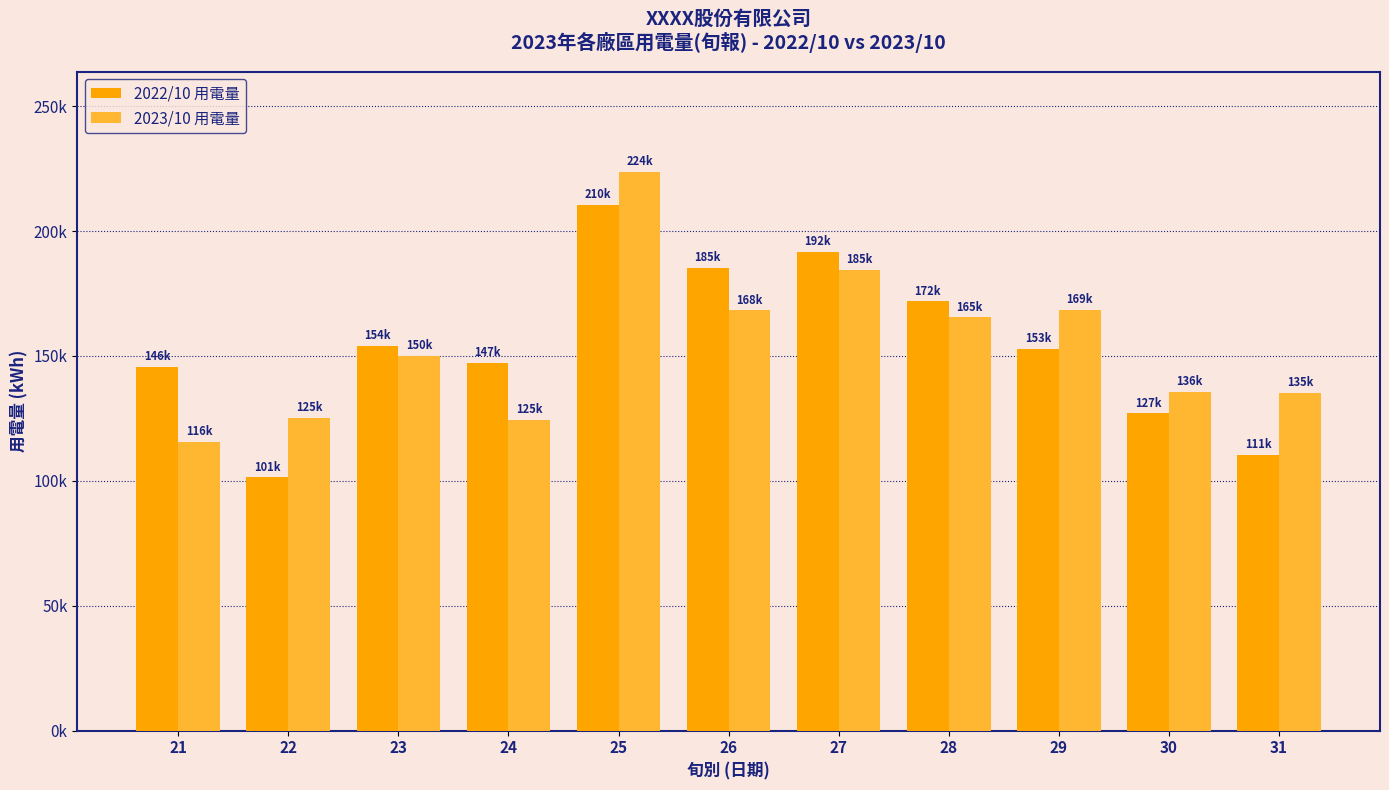

Are the bars grouped side by side (vs. stacked)?

Yes